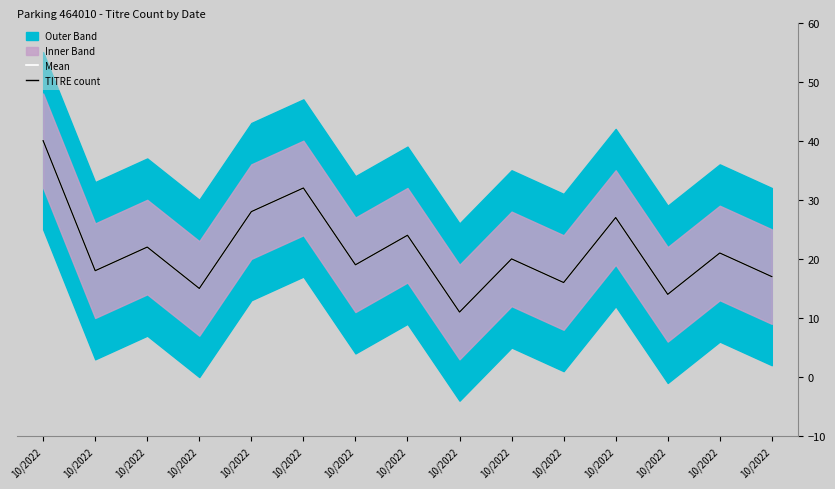

Where is Mean nearest to the value 25?

10/2022